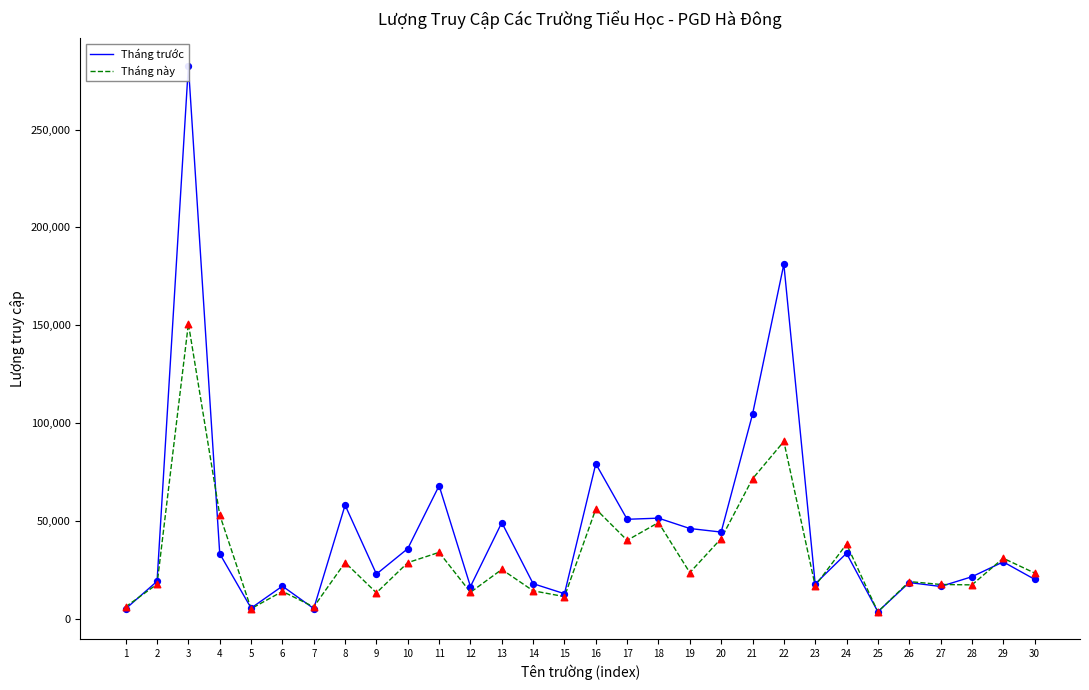

Is the value of Tháng này at 28 greater than the value of Tháng trước at 9?

No